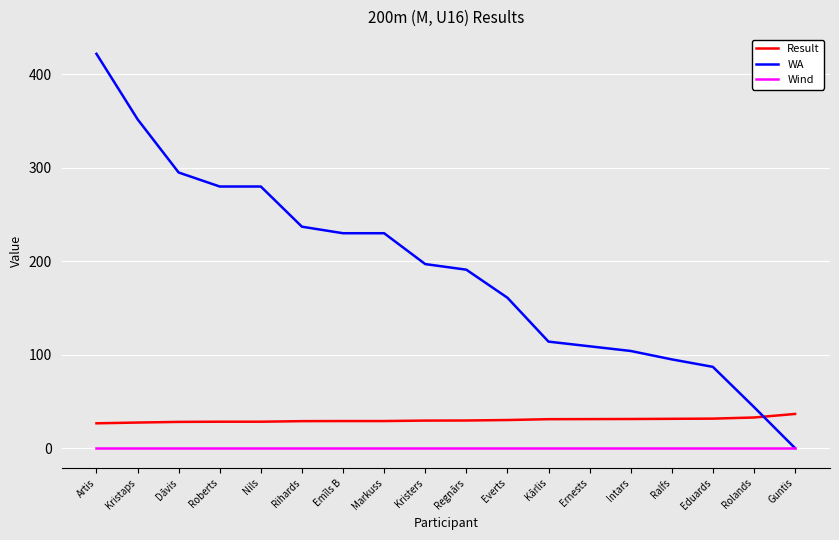

Rank the series at Roberts from lowest to highest value.

Wind, Result, WA